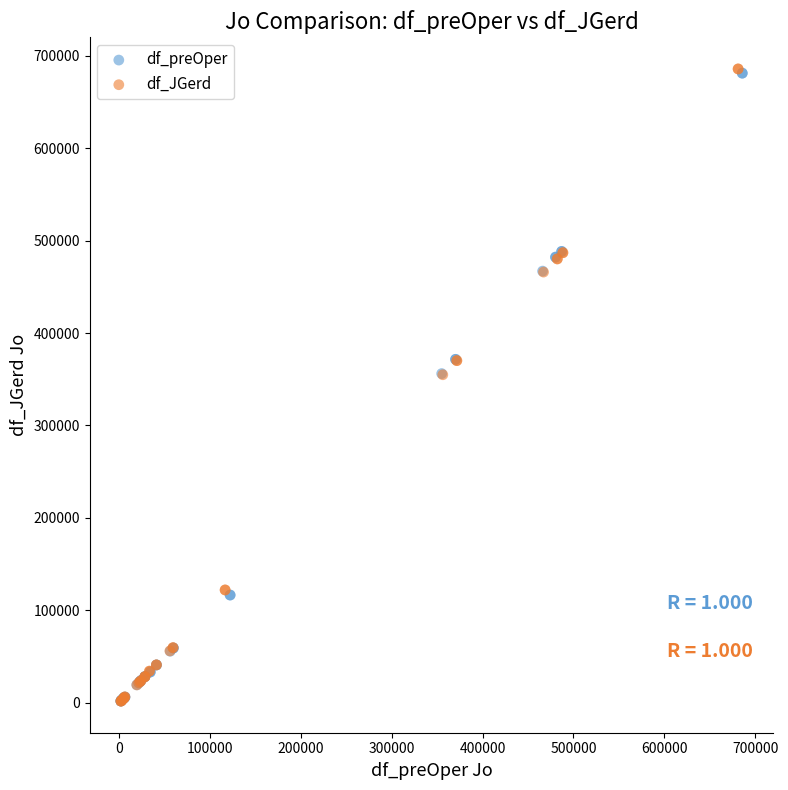

Which series has the widest spread of Y values?

df_JGerd